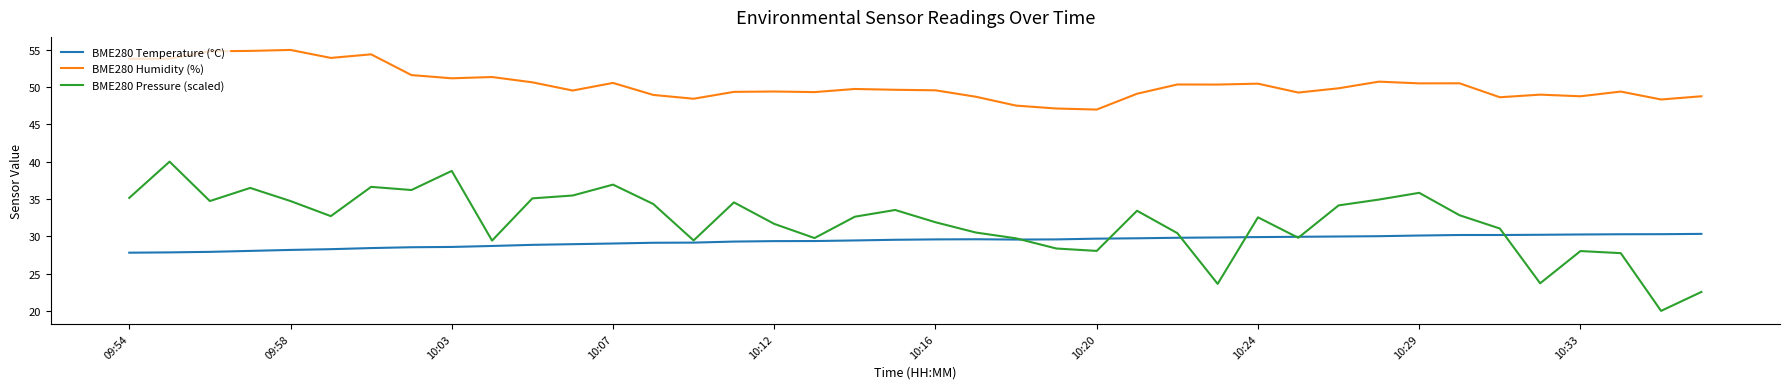

Which series has the widest spread of values?

BME280 Pressure (scaled)